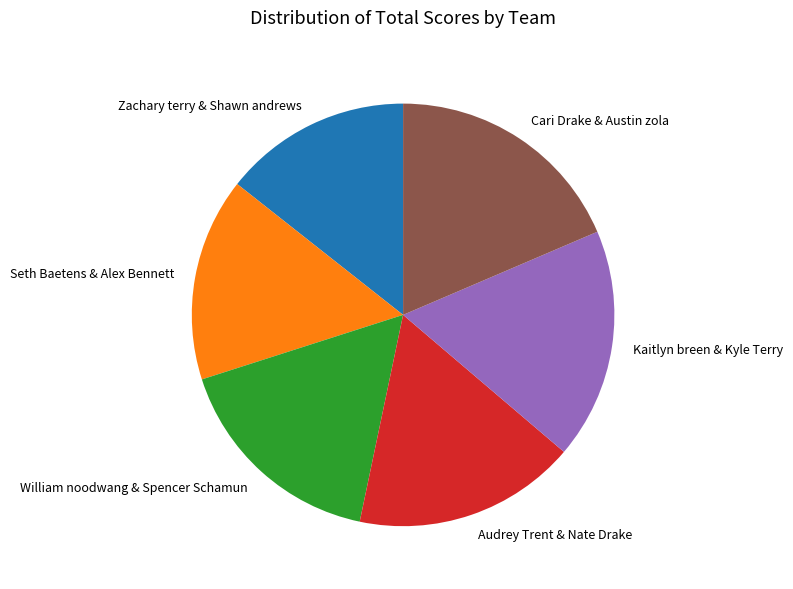

Approximately how many times larger is the value at Cari Drake & Austin zola compared to Audrey Trent & Nate Drake?

1.1